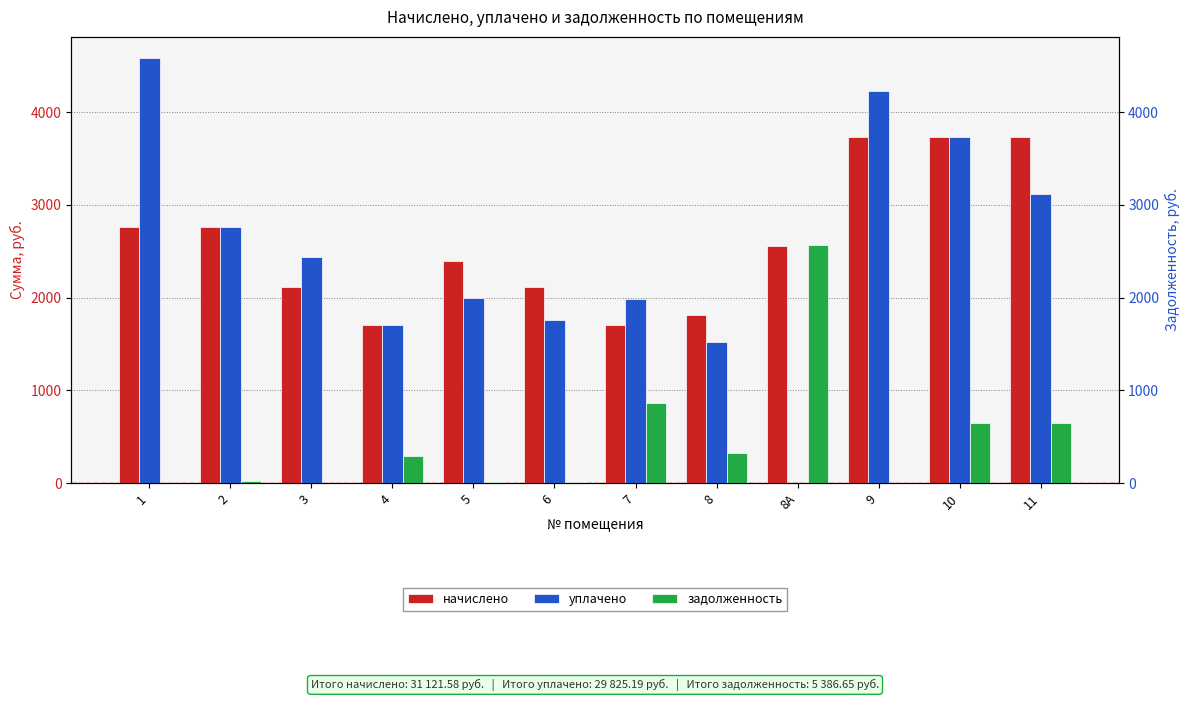

Which label corresponds to the largest value in the chart?

1